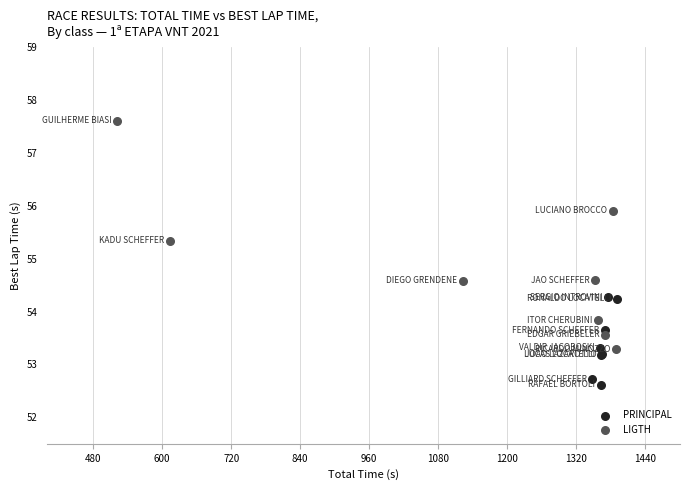

Which series has the widest spread of Y values?

LIGTH